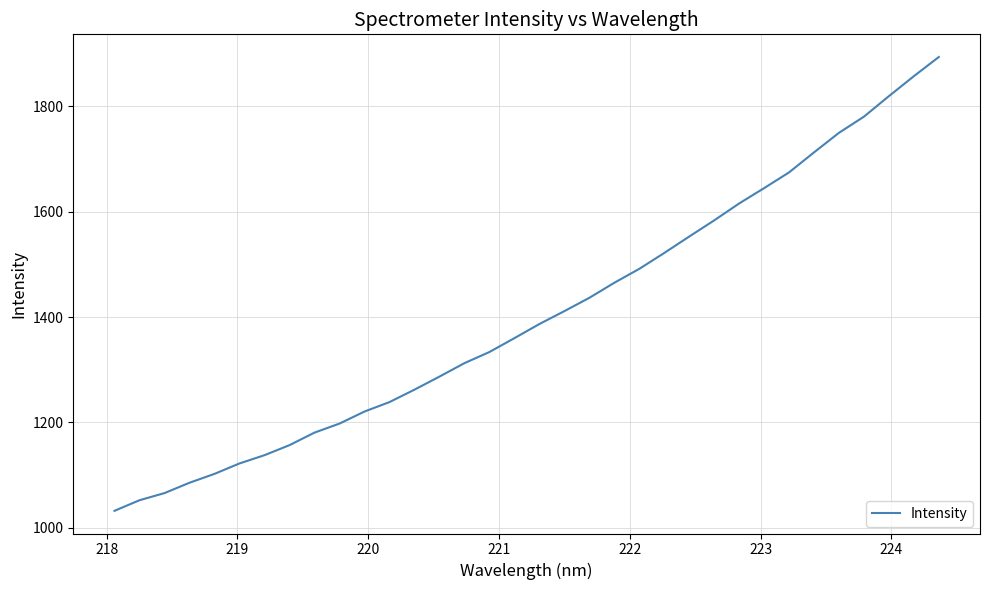

What is the greatest value displayed?

1893.9